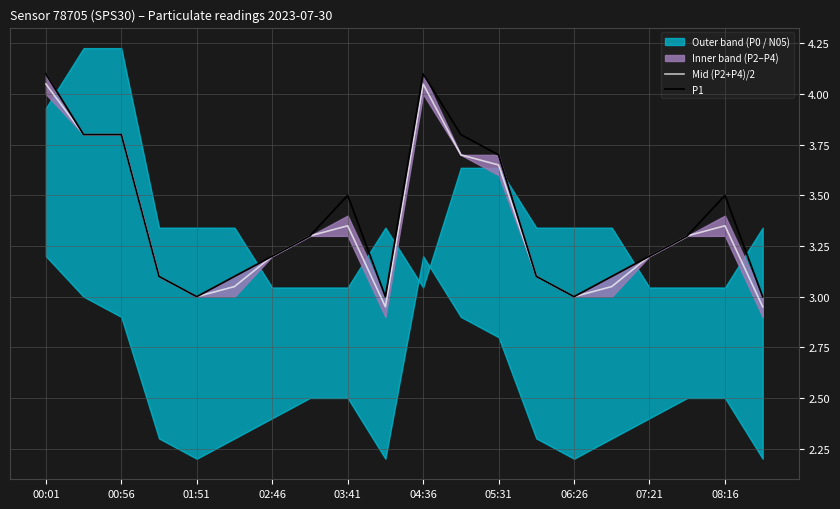

What is the minimum value for Mid (P2+P4)/2?

3.0